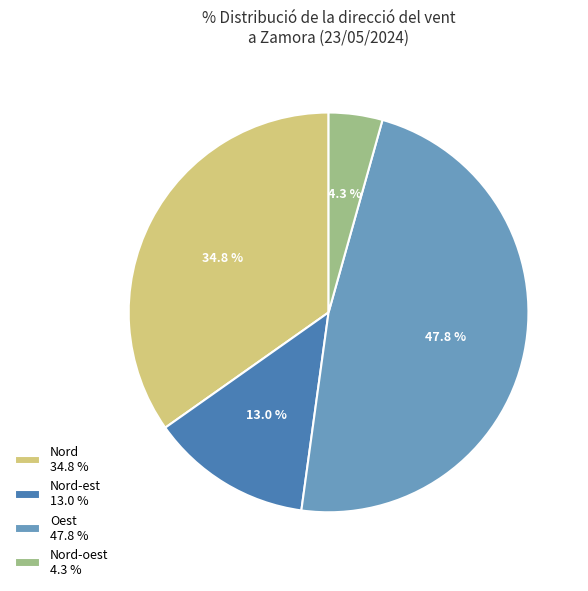

Approximately how many times larger is the value at Nord-est 13.0 % compared to Nord-oest 4.3 %?

3.0